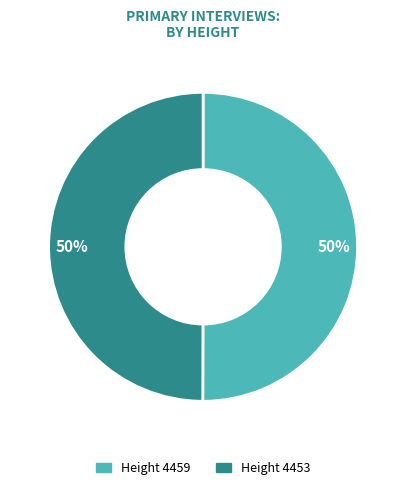

Count the number of slices in the pie.

2